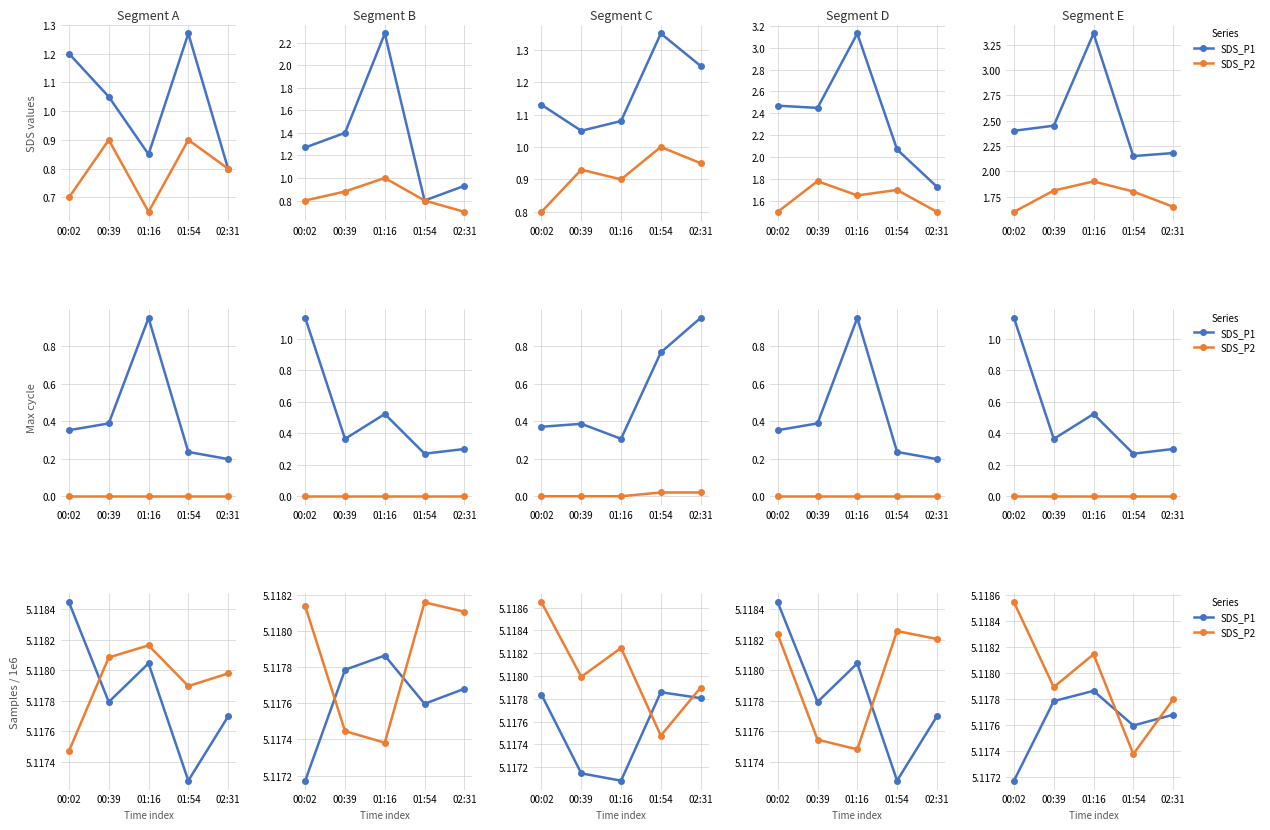

True or false: SDS_P2 has a value of 5.1 at 02:31.

True